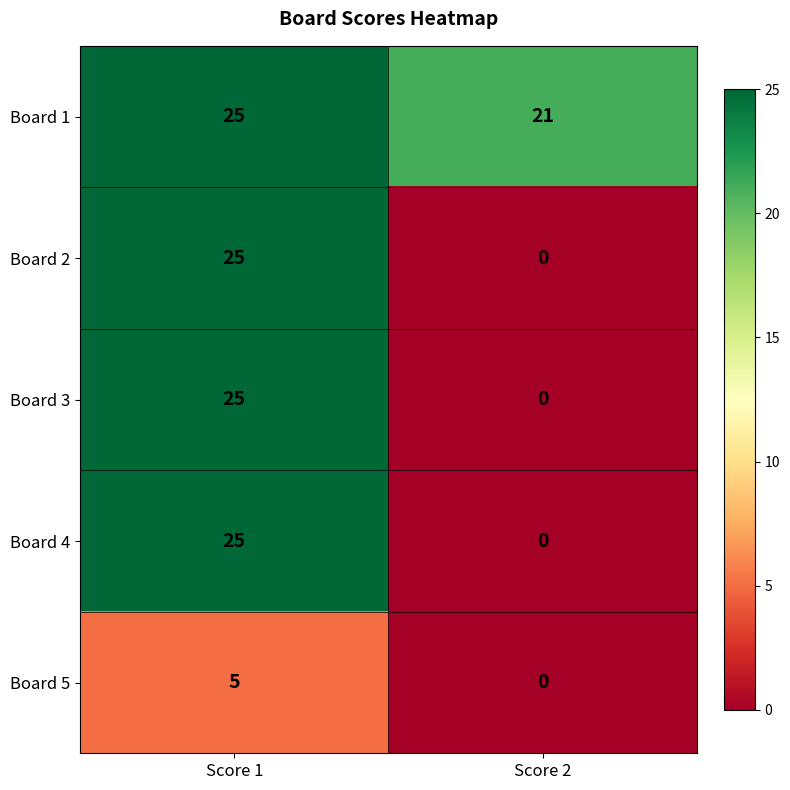

Reading left to right, transcribe all the data shown in this chart.

Board 1: 25	21
Board 2: 25	0
Board 3: 25	0
Board 4: 25	0
Board 5: 5	0